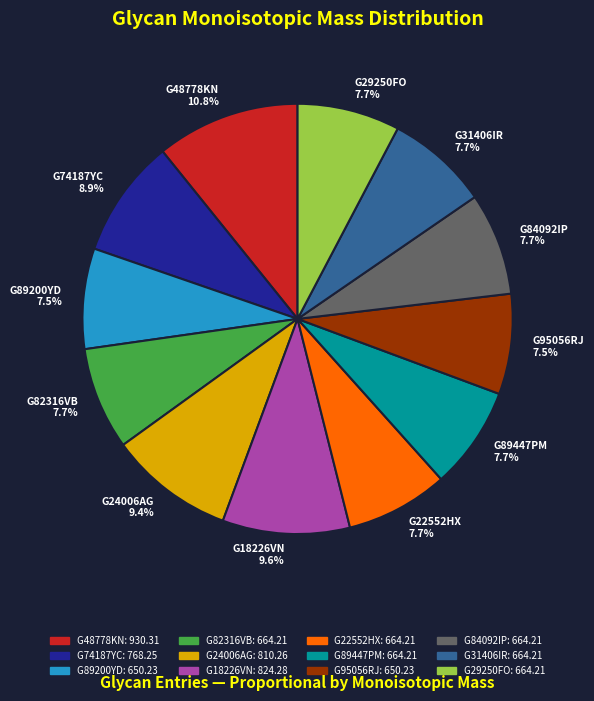

Which has a higher value, G24006AG 9.4% or G48778KN 10.8%?

G48778KN 10.8%